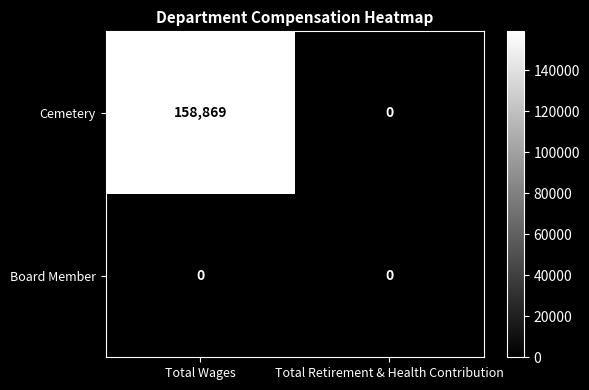

Reading right to left, what are all the values shown in this chart?

Cemetery: 0	158869
Board Member: 0	0